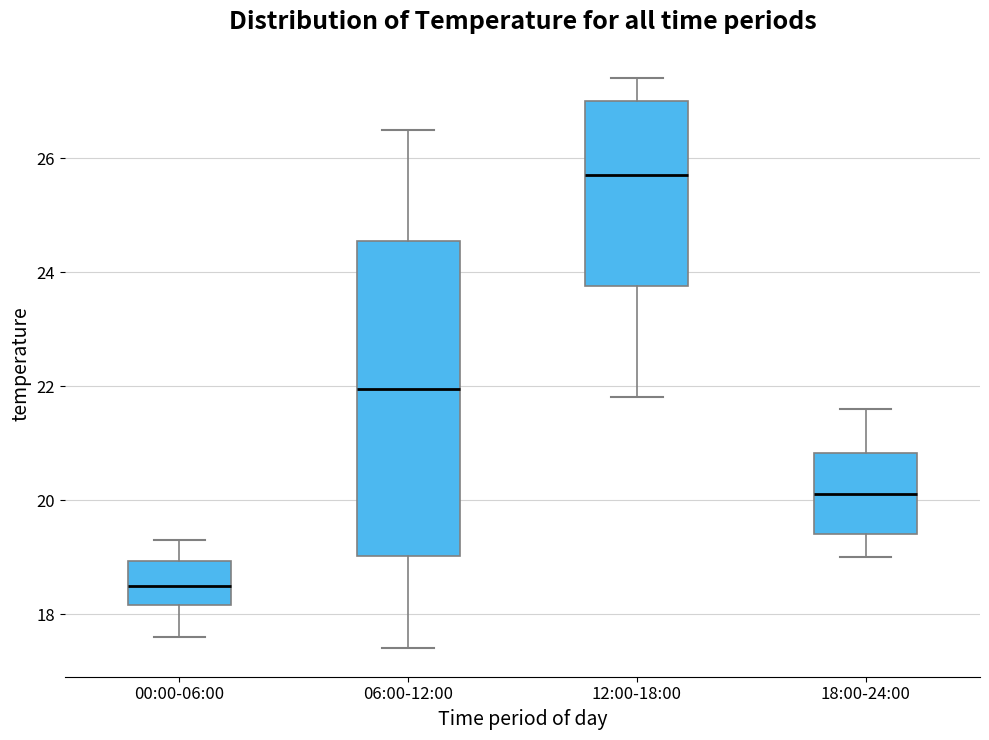

Reading left to right, transcribe this box plot: for each box, give where its median line is, the range the box spans, and where its two whiskers end, as read against the y-axis. The values are not printed on the chart, so give them approximately, as read against the axis.

00:00-06:00: median 18.6, box 18.2 to 19.0, whiskers 17.6 to 19.4
06:00-12:00: median 22.0, box 19.0 to 24.6, whiskers 17.4 to 26.6
12:00-18:00: median 25.8, box 23.8 to 27.0, whiskers 21.8 to 27.4
18:00-24:00: median 20.2, box 19.4 to 20.8, whiskers 19.0 to 21.6